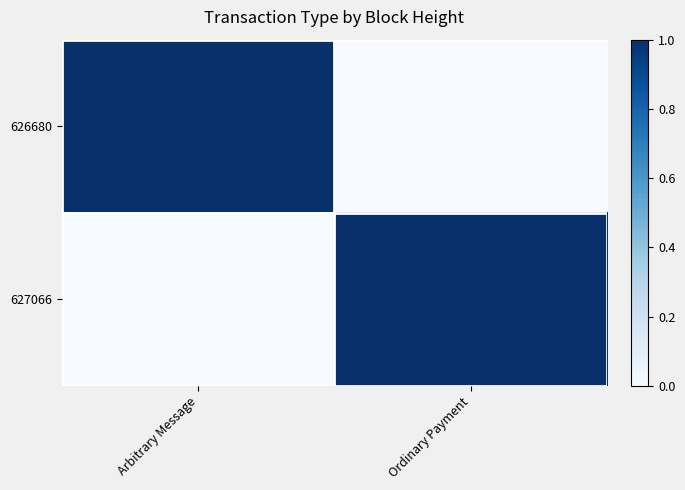

Reading left to right, what are all the values shown in this chart?

626680: Arbitrary Message=1	Ordinary Payment=0
627066: Arbitrary Message=0	Ordinary Payment=1